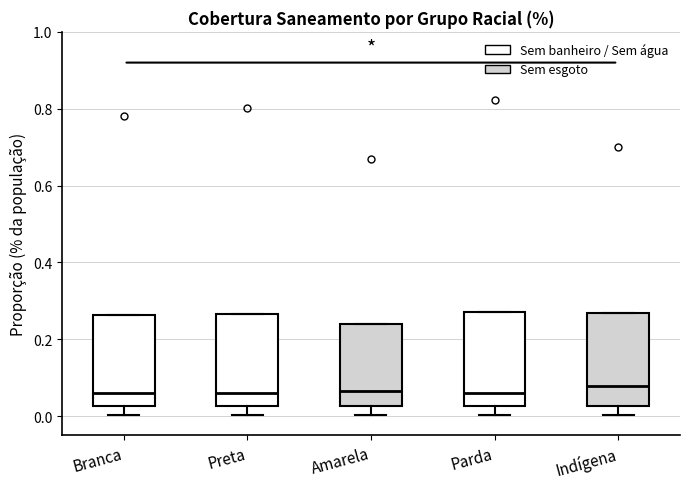

Where is the upper edge of the box for Indígena on the y-axis? The values are not printed on the chart, so give them approximately, as read against the axis.

0.26